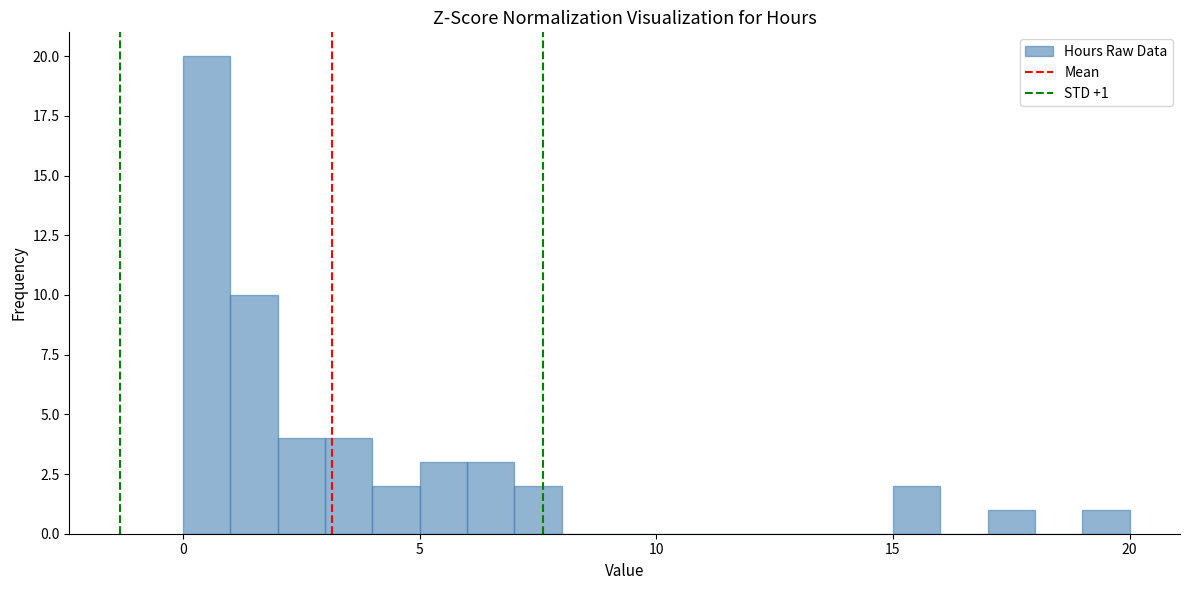

Read against the x-axis, roughly where is the centre of the tallest bar?

0.5